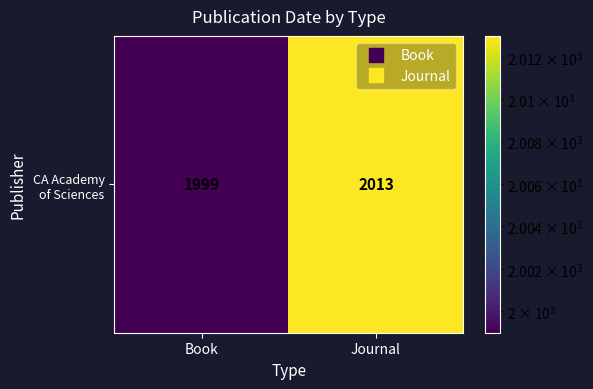

Approximately how many times larger is the value at Journal compared to Book?

1.0